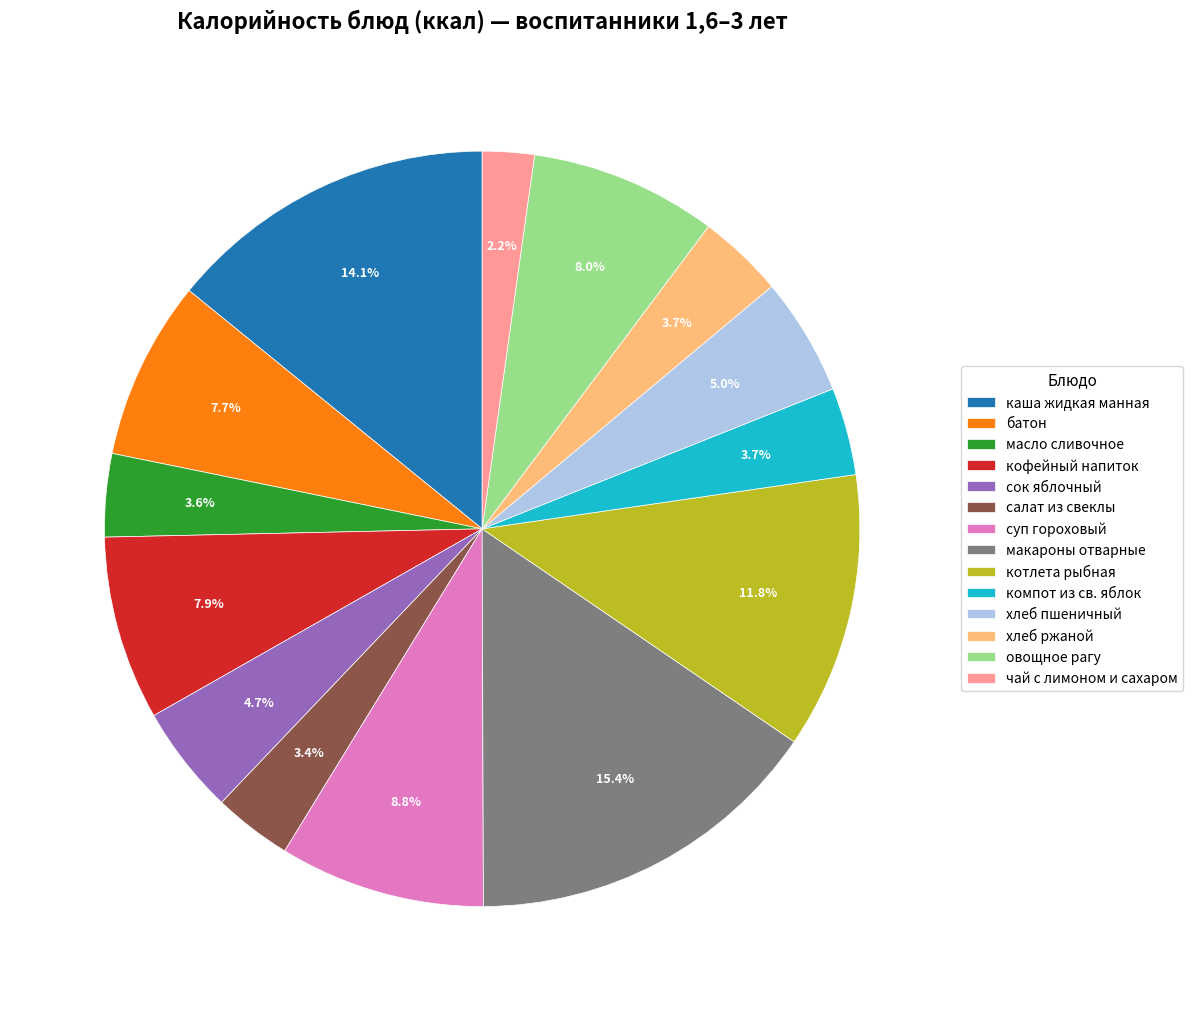

How much of the chart is everything except овощное рагу?

92.0%